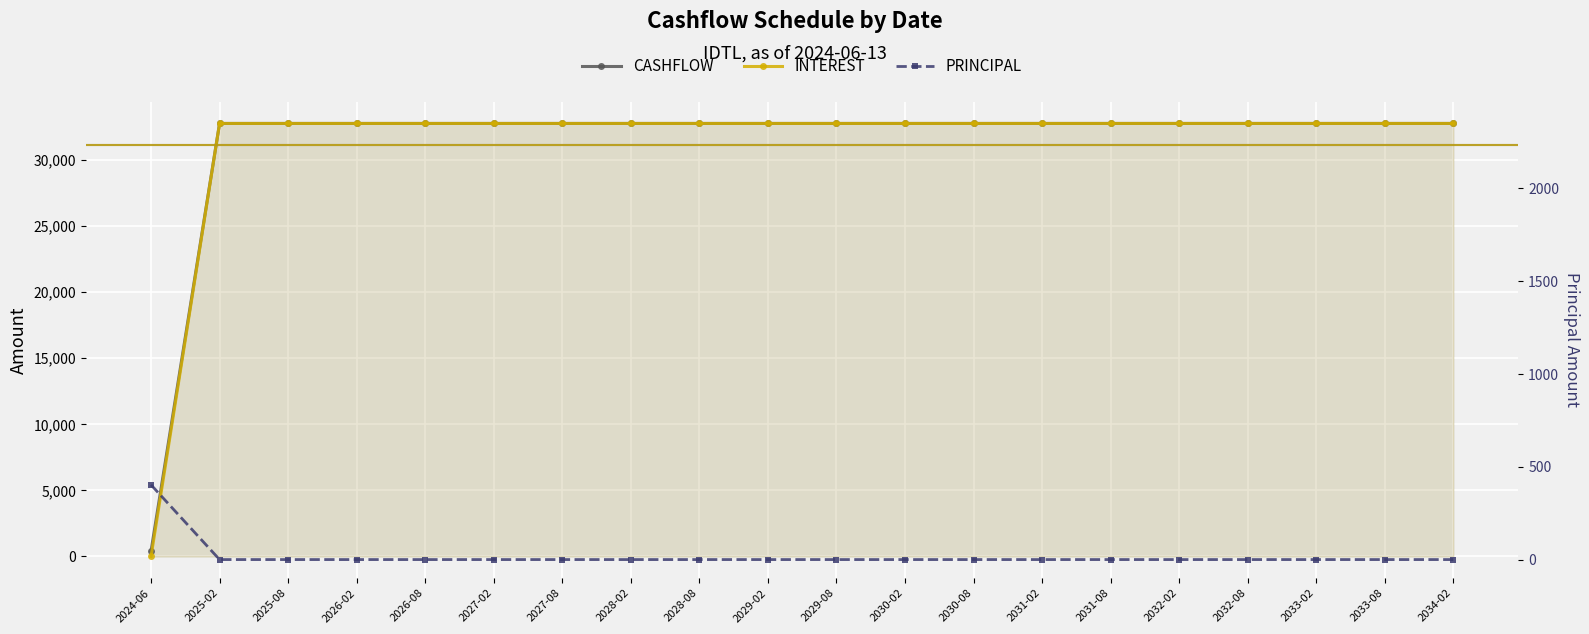

True or false: PRINCIPAL and CASHFLOW intersect in this chart.

False